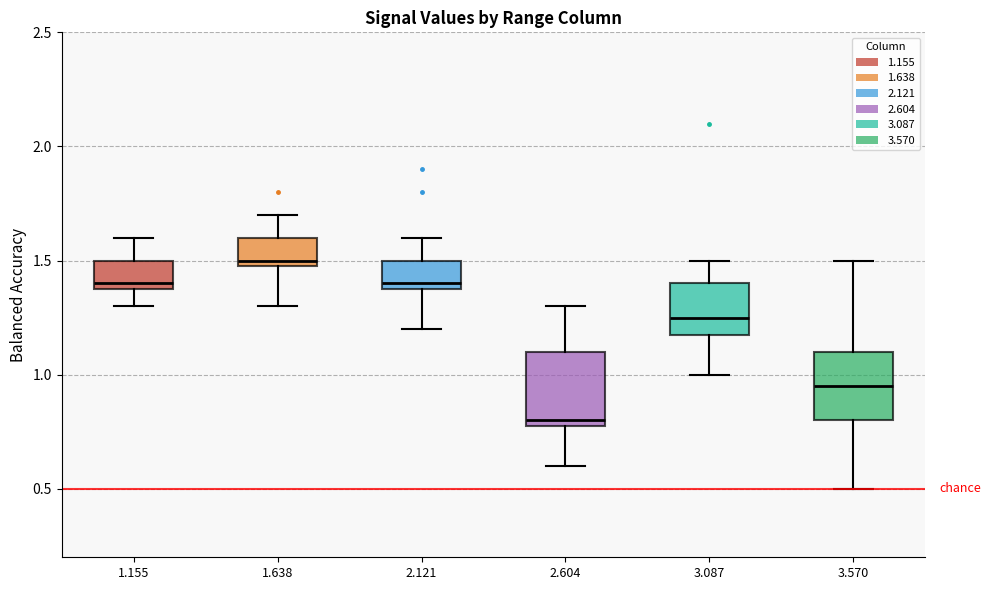

Which box's median line is the lowest?

2.604